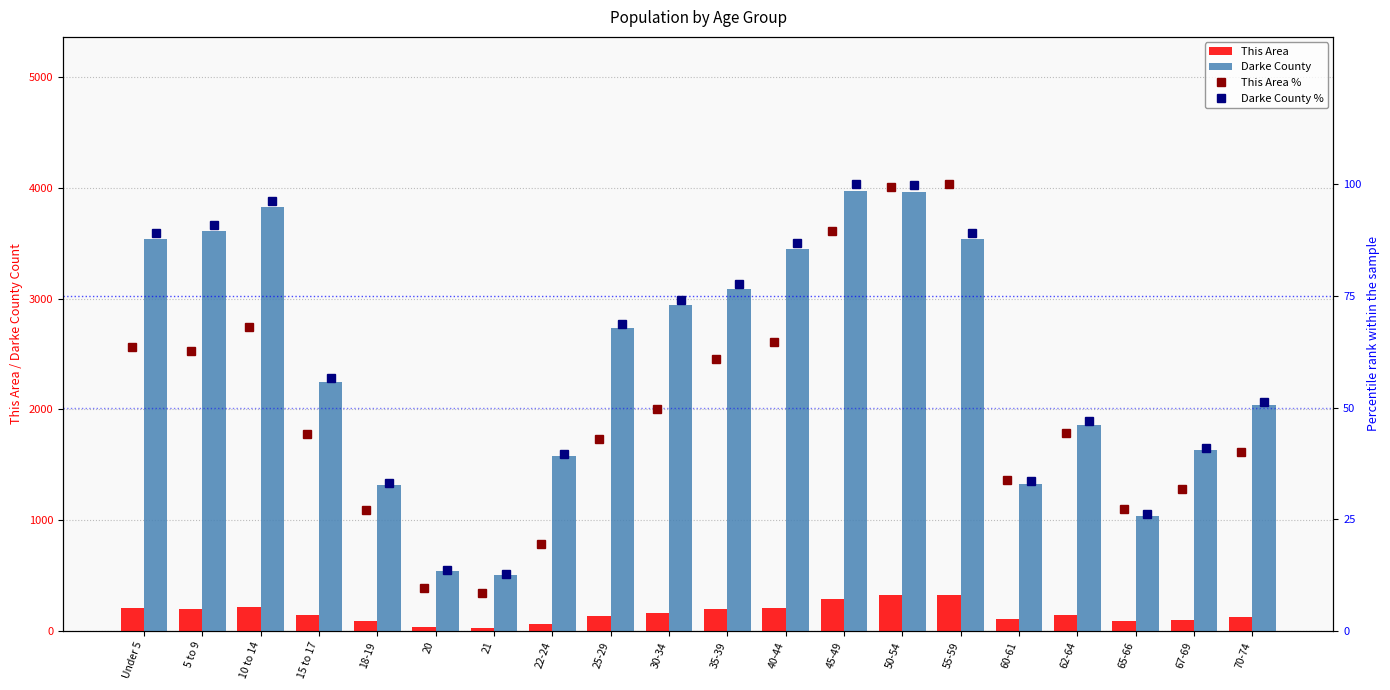

Is the value of This Area at 21 greater than the value of Darke County at 60-61?

No